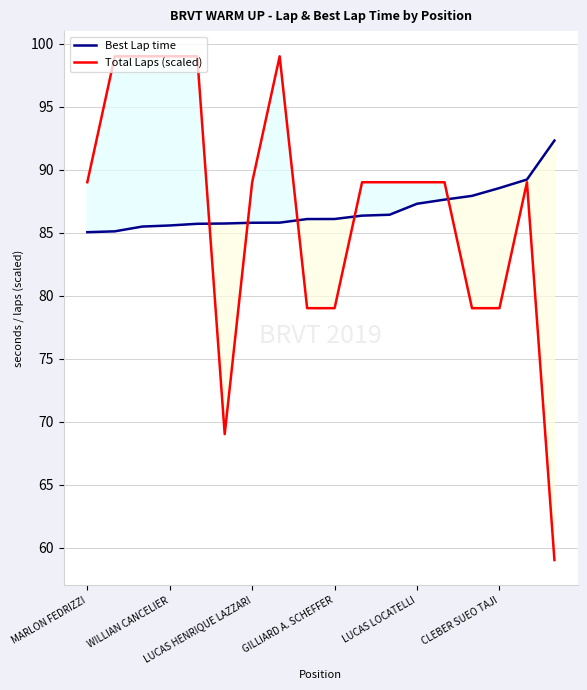

What is the difference between the maximum and second lowest values in the Total Laps (scaled) series?

30.0